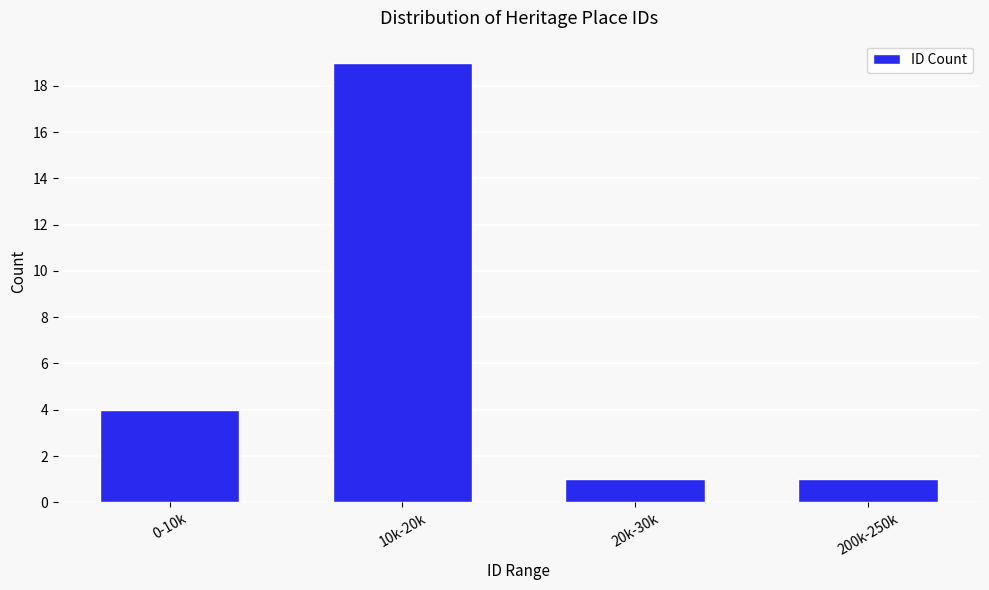

Reading right to left, extract all data points from this chart.

200k-250k=1	20k-30k=1	10k-20k=19	0-10k=4